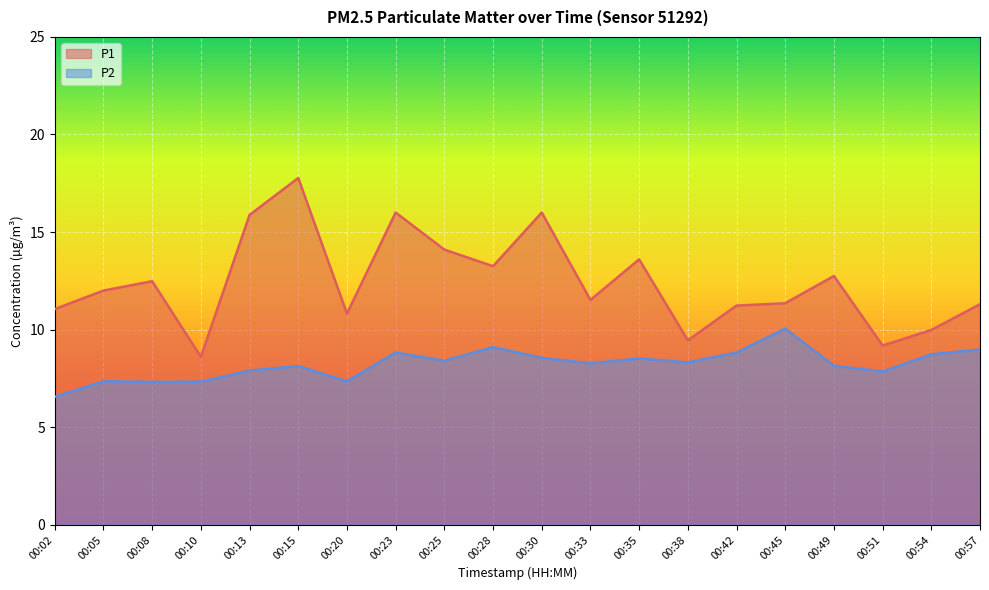

At which category is the sum across all series the highest?

00:15